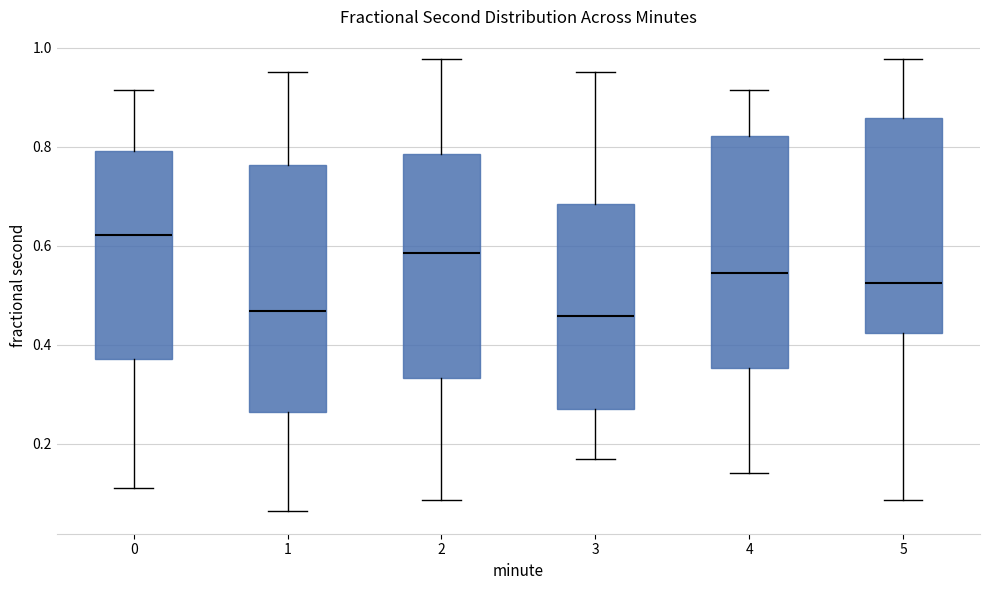

Which box has the highest median line?

0